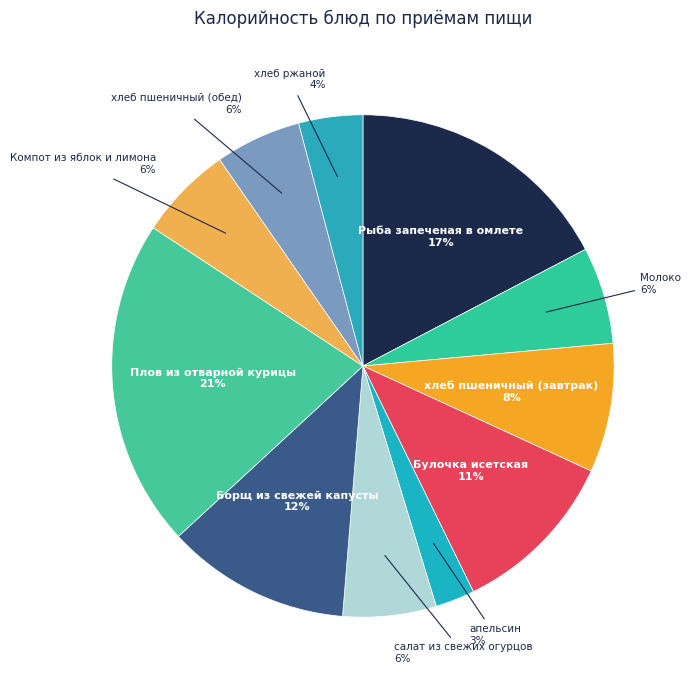

Which has a higher value, Плов из отварной курицы or Булочка исетская?

Плов из отварной курицы